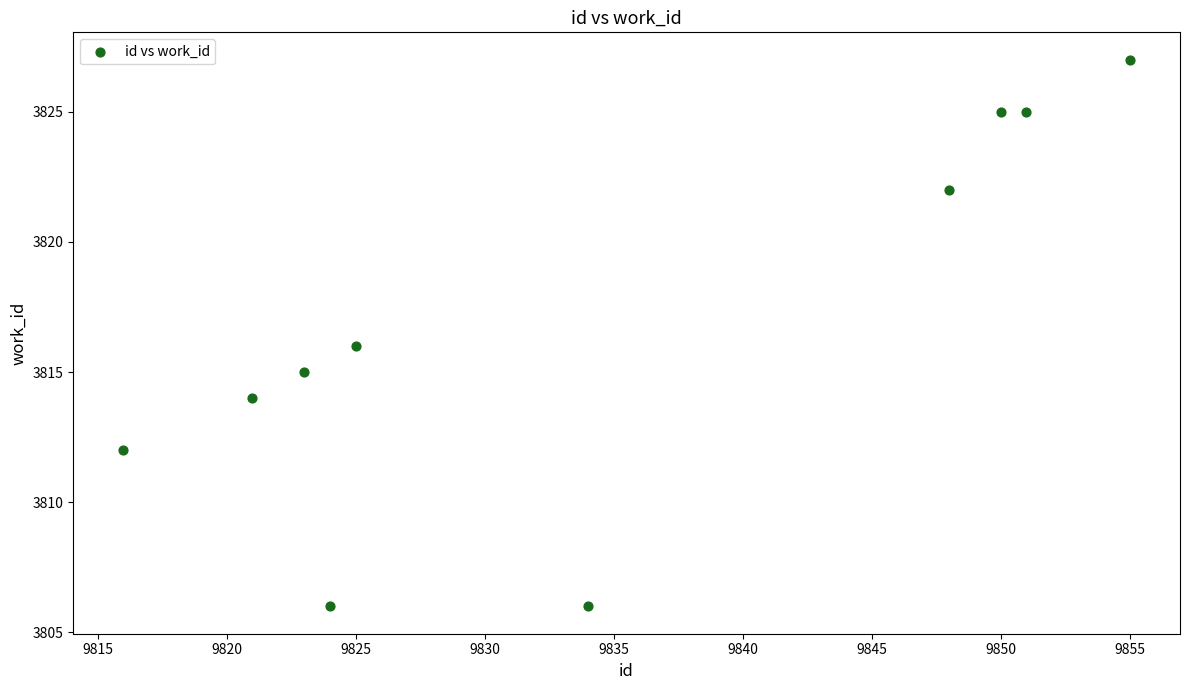

What is the average X value?

9835